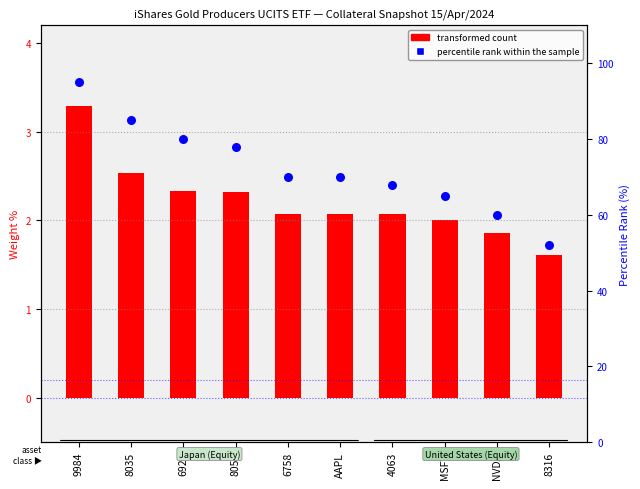

Between 8058 and 8035, which is larger?

8035